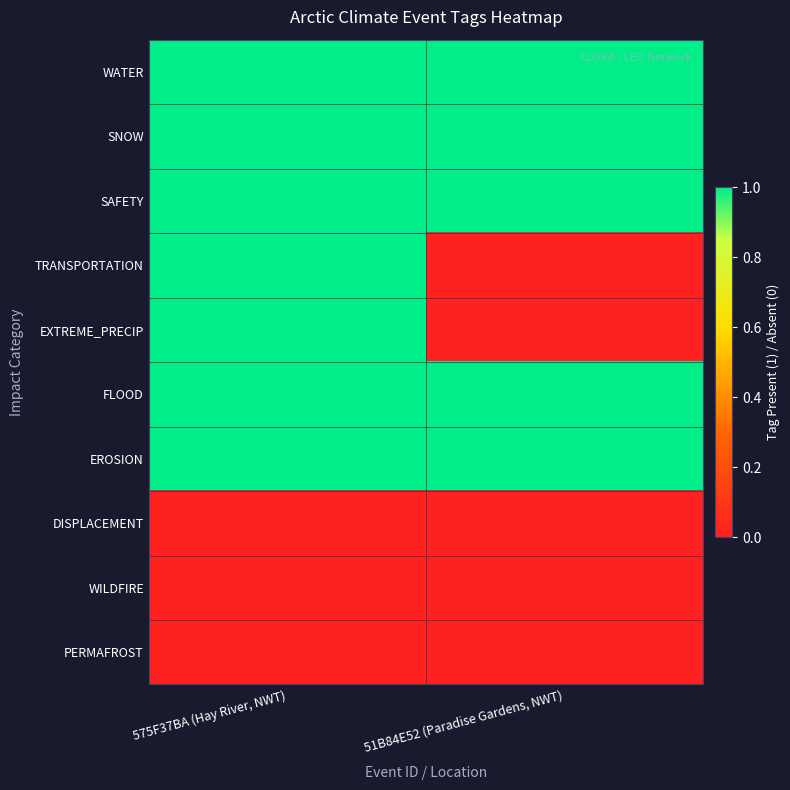

Which category has the lowest value across all series?

51B84E52 (Paradise Gardens, NWT)